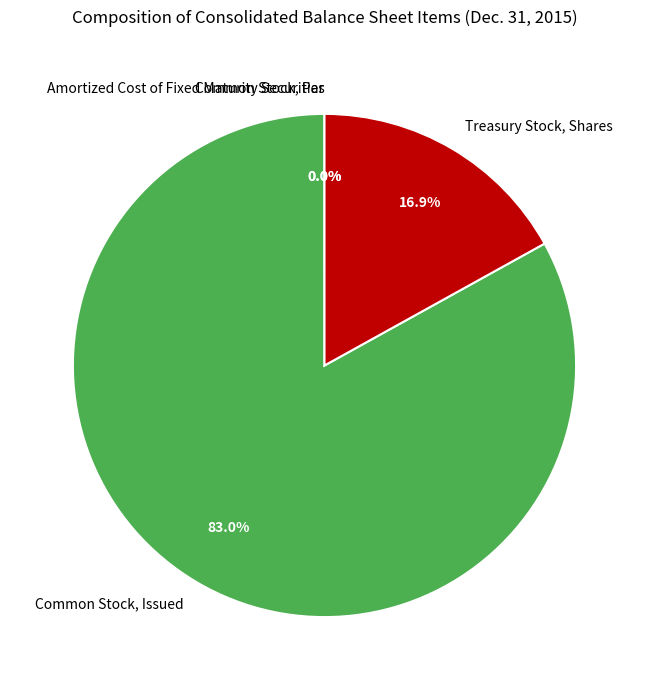

How many segments does this pie chart have?

4